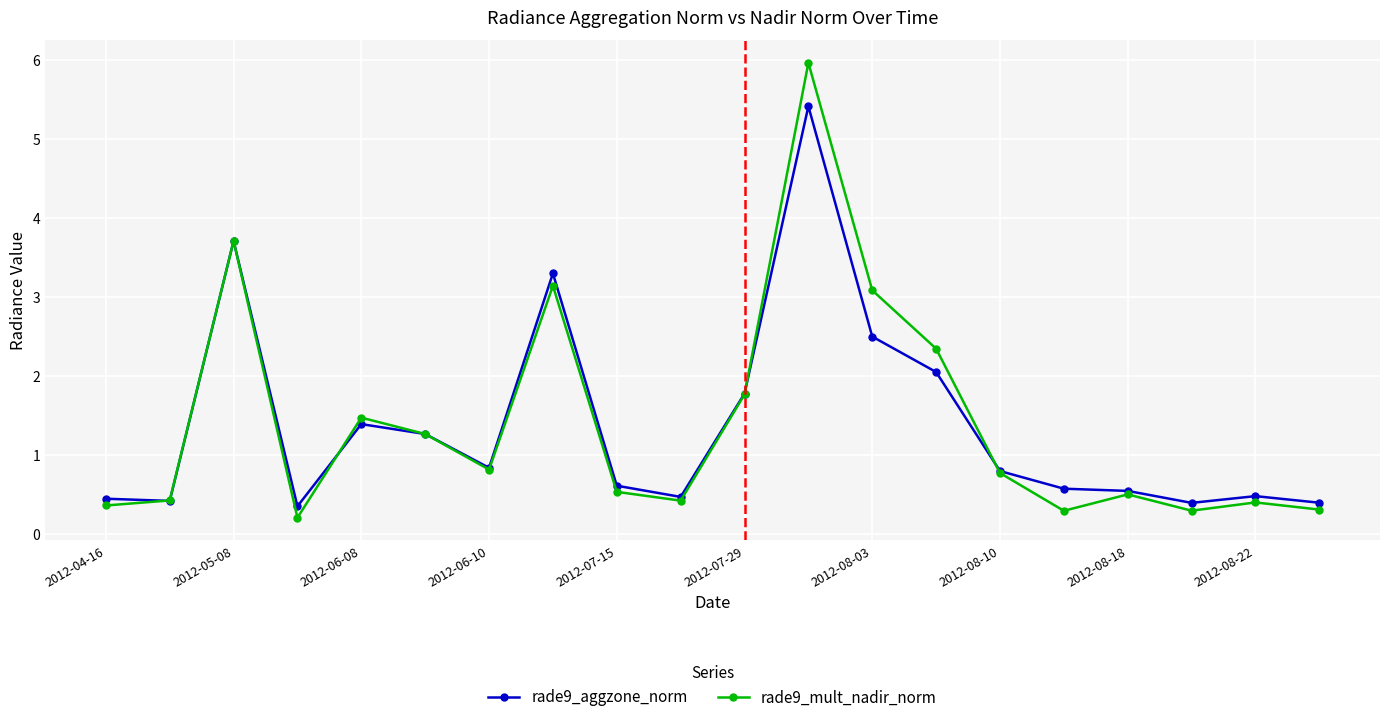

True or false: rade9_mult_nadir_norm has more than 2 interior local peaks.

True